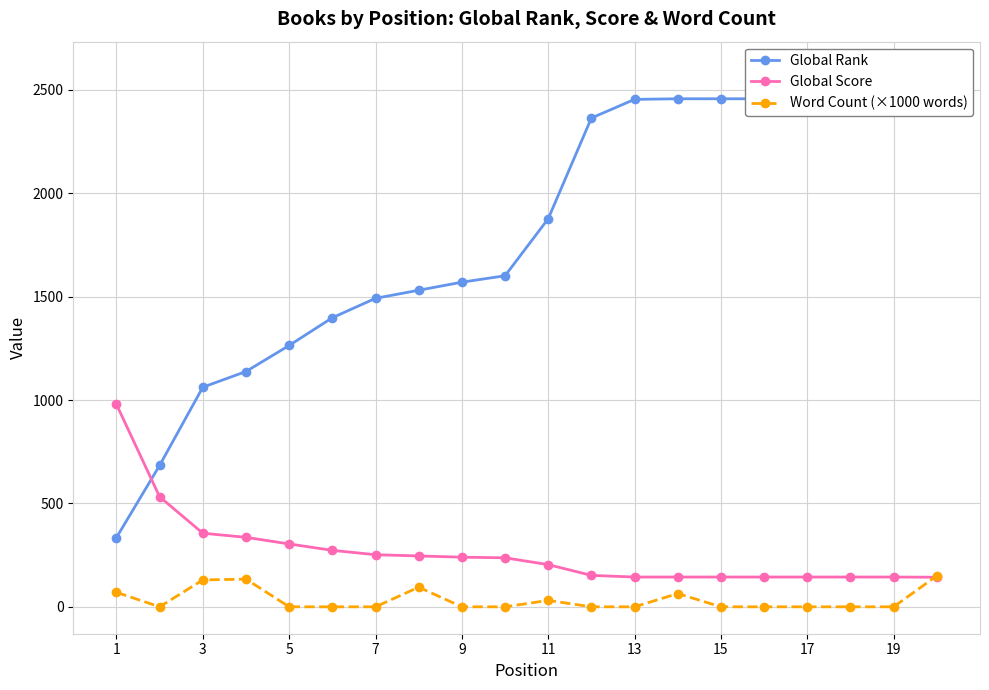

Which series has the largest total across all categories?

Global Rank